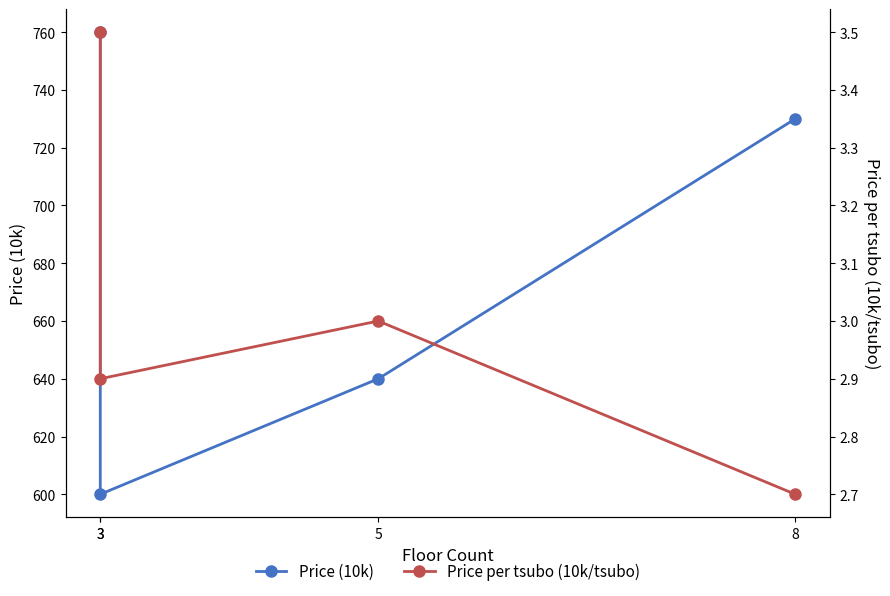

What is the total value across all series at 8?

732.7